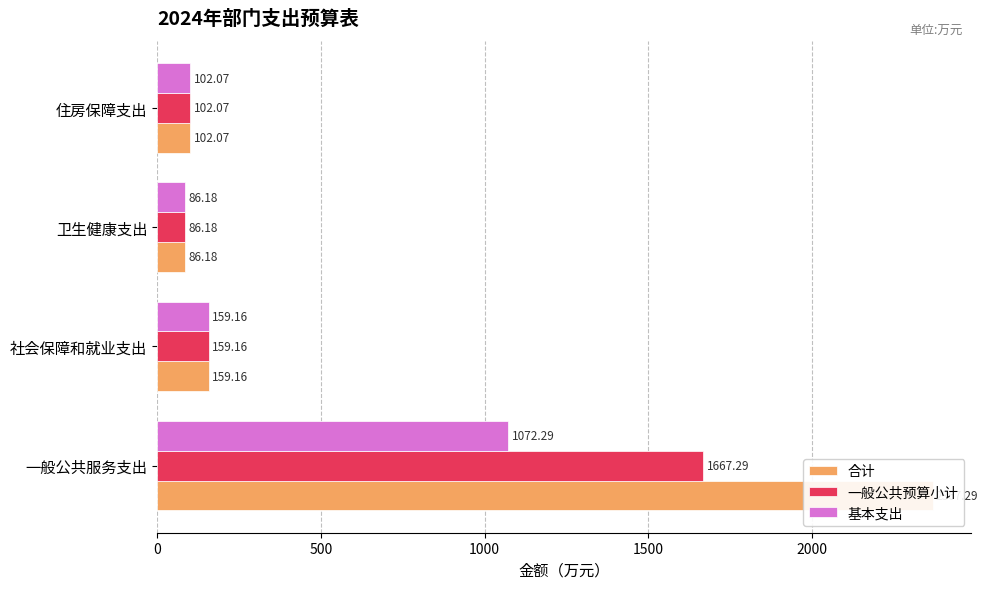

List the series in order of their peak value, highest first.

合计, 一般公共预算小计, 基本支出